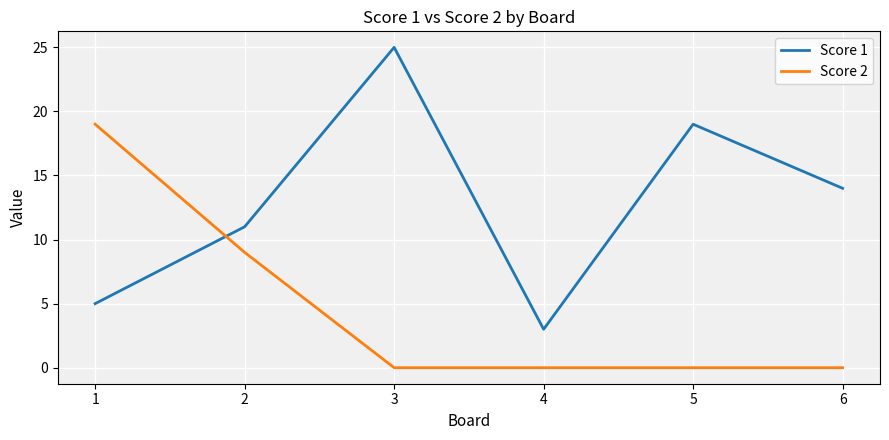

After their last crossing, which series has the higher values: Score 2 or Score 1?

Score 1